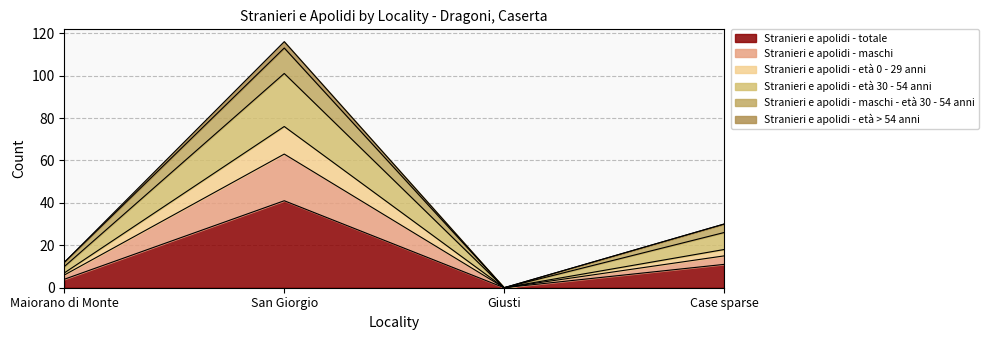

Which category has the lowest value in the Stranieri e apolidi - totale series?

Giusti